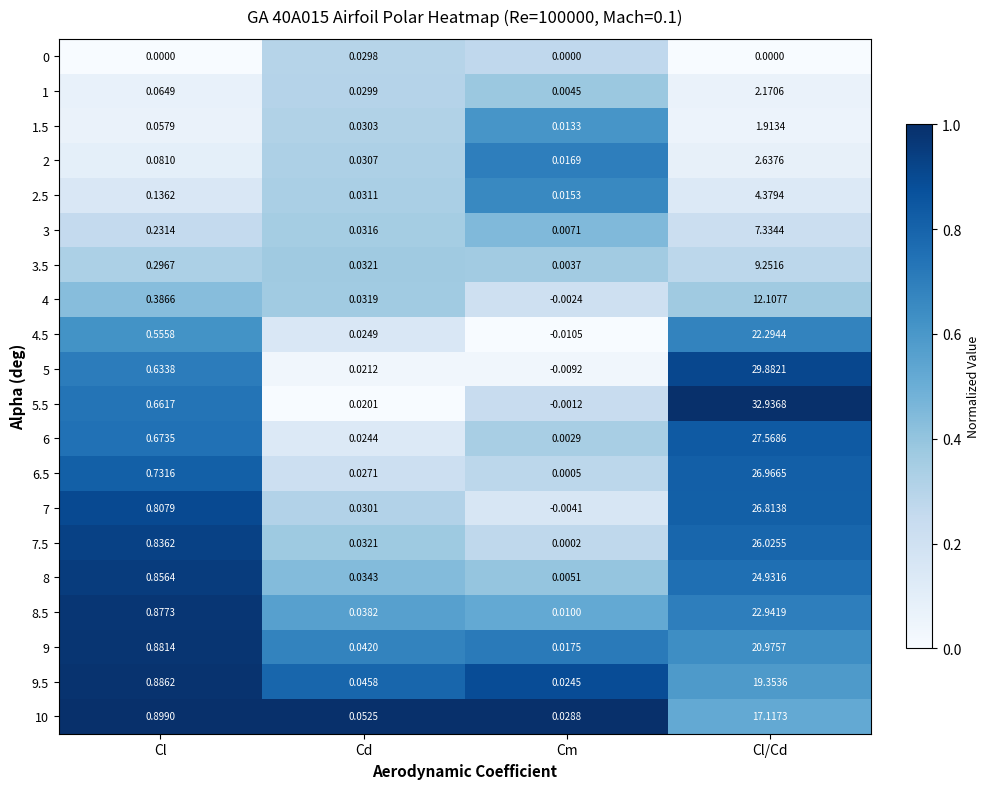

Rank the categories by 1 value from highest to lowest.

Cl/Cd, Cl, Cd, Cm